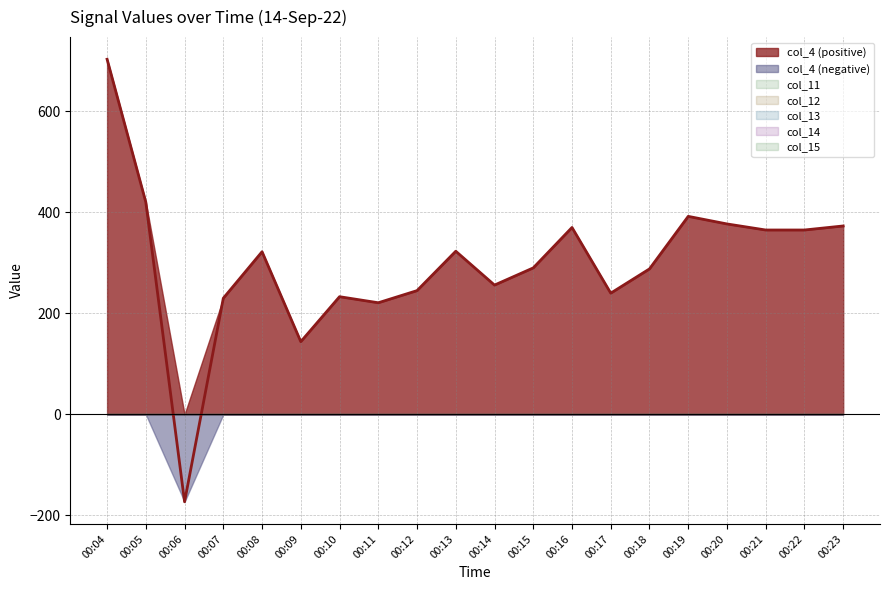

Reading right to left, list all the values displayed in this chart.

col_11: 00:23=0	00:22=0	00:21=0	00:20=0	00:19=0	00:18=0	00:17=0	00:16=0	00:15=0	00:14=0	00:13=0	00:12=0	00:11=0	00:10=0	00:09=0	00:08=0	00:07=0	00:06=0	00:05=0	00:04=0
col_12: 00:23=0	00:22=0	00:21=0	00:20=0	00:19=0	00:18=0	00:17=0	00:16=0	00:15=0	00:14=0	00:13=0	00:12=0	00:11=0	00:10=0	00:09=0	00:08=0	00:07=0	00:06=0	00:05=0	00:04=0
col_13: 00:23=0	00:22=0	00:21=0	00:20=0	00:19=0	00:18=0	00:17=0	00:16=0	00:15=0	00:14=0	00:13=0	00:12=0	00:11=0	00:10=0	00:09=0	00:08=0	00:07=0	00:06=0	00:05=0	00:04=0
col_14: 00:23=0	00:22=0	00:21=0	00:20=0	00:19=0	00:18=0	00:17=0	00:16=0	00:15=0	00:14=0	00:13=0	00:12=0	00:11=0	00:10=0	00:09=0	00:08=0	00:07=0	00:06=0	00:05=0	00:04=0
col_15: 00:23=0	00:22=0	00:21=0	00:20=0	00:19=0	00:18=0	00:17=0	00:16=0	00:15=0	00:14=0	00:13=0	00:12=0	00:11=0	00:10=0	00:09=0	00:08=0	00:07=0	00:06=0	00:05=0	00:04=0
col_4: 00:23=373	00:22=365	00:21=365	00:20=377	00:19=392	00:18=288	00:17=240	00:16=370	00:15=290	00:14=256	00:13=323	00:12=245	00:11=221	00:10=233	00:09=144	00:08=322	00:07=230	00:06=-173	00:05=420	00:04=703